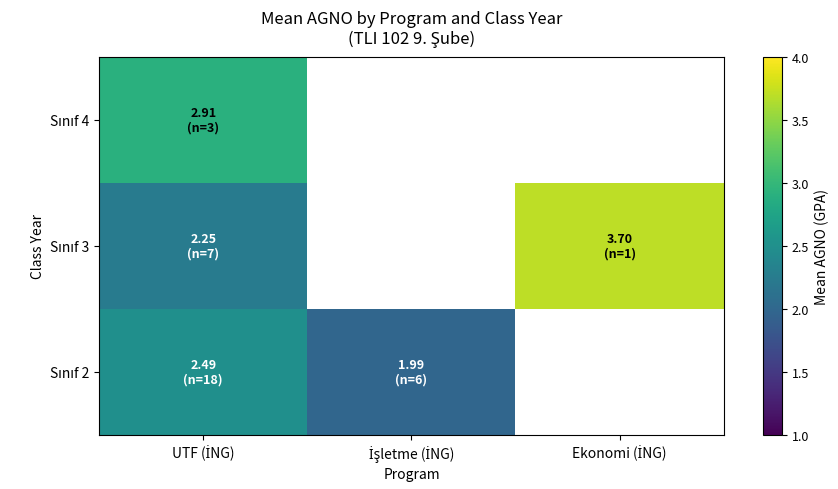

The Sınıf 2 series shows 0.8 at UTF (İNG). True or false?

False